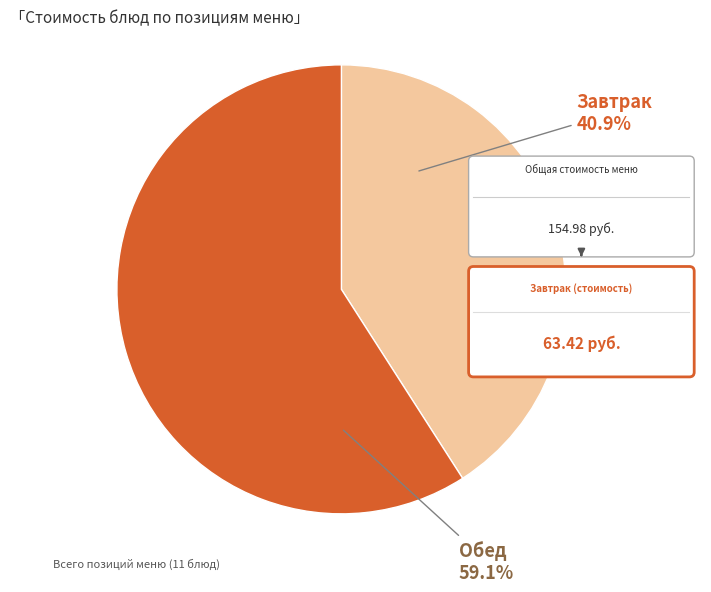

Is there a majority slice in this chart?

Yes